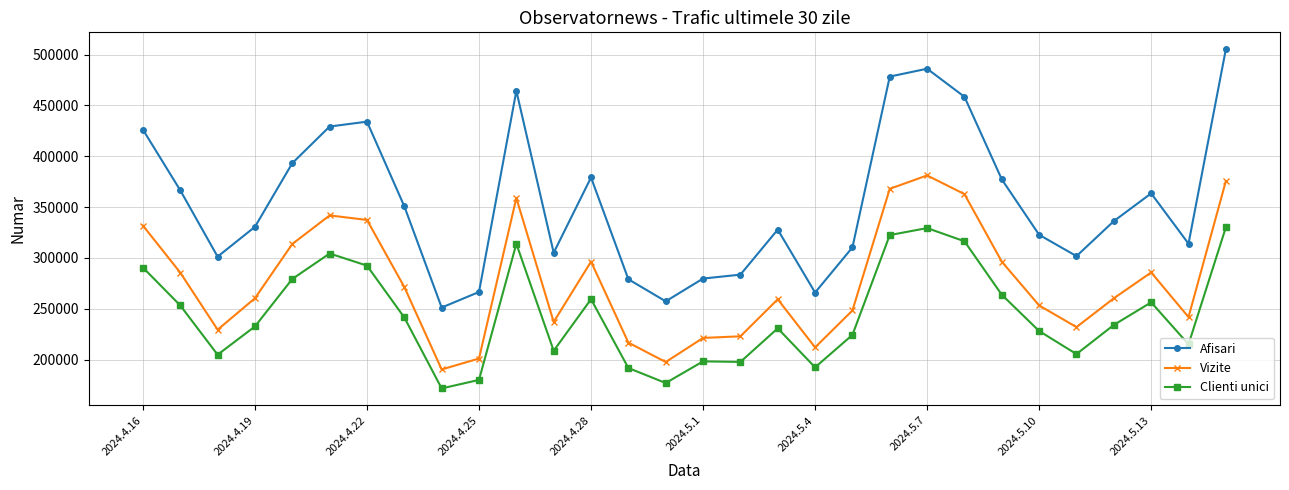

What is the maximum value shown in the chart?

505122